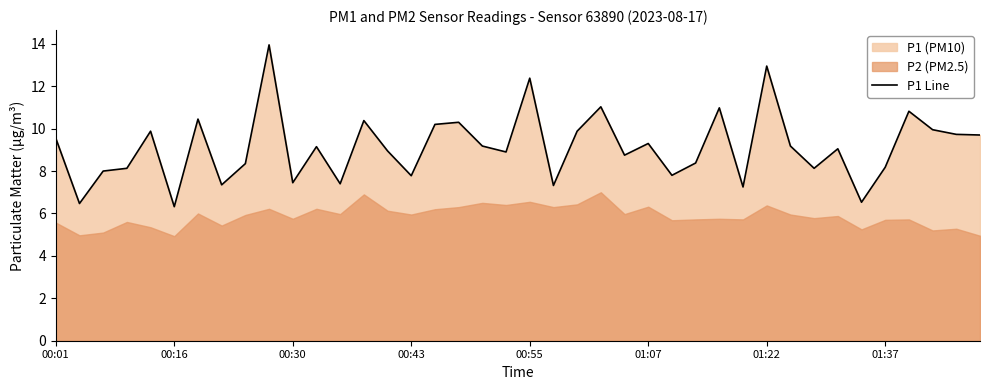

How many categories are shown in the chart?

40